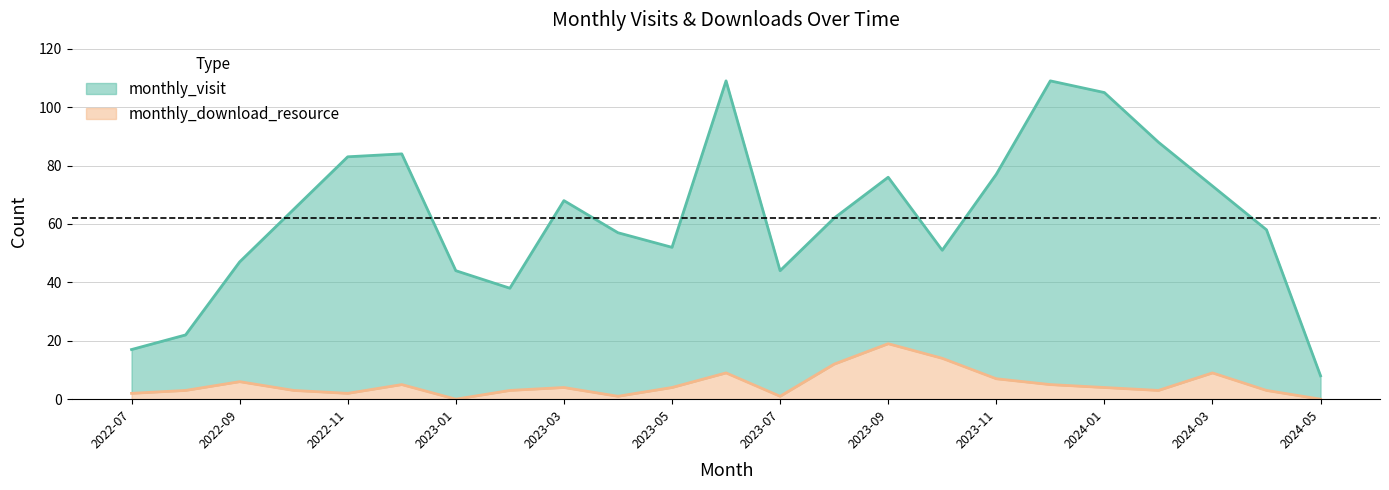

Which category has the highest value across all series?

2023-06